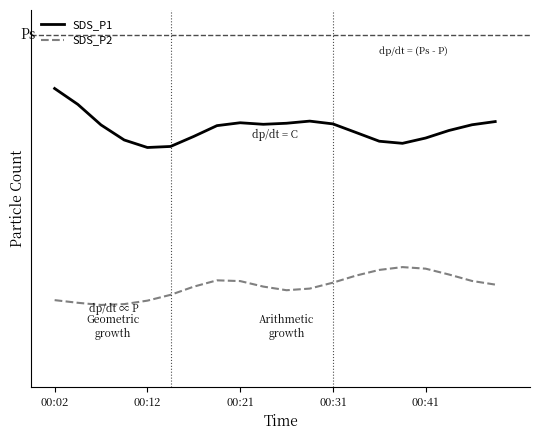

Which series has the largest range (max minus min)?

SDS_P1